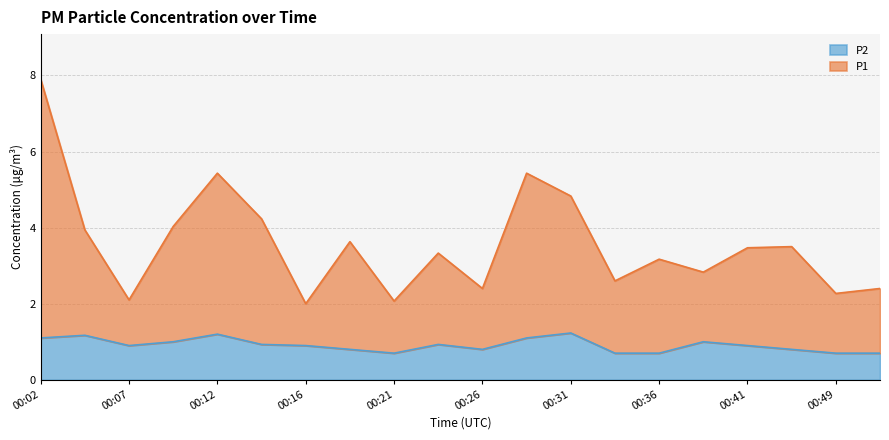

What is the value of the P2 point at the 17th from the left?

0.9